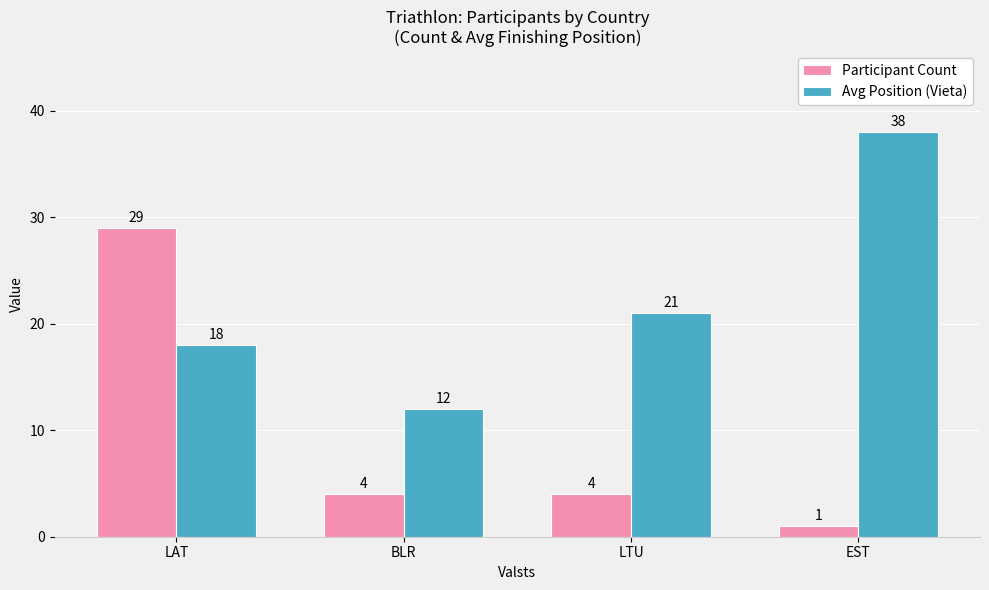

Reading right to left, what are all the values shown in this chart?

Participant Count: 1	4	4	29
Avg Position (Vieta): 38	21	12	18